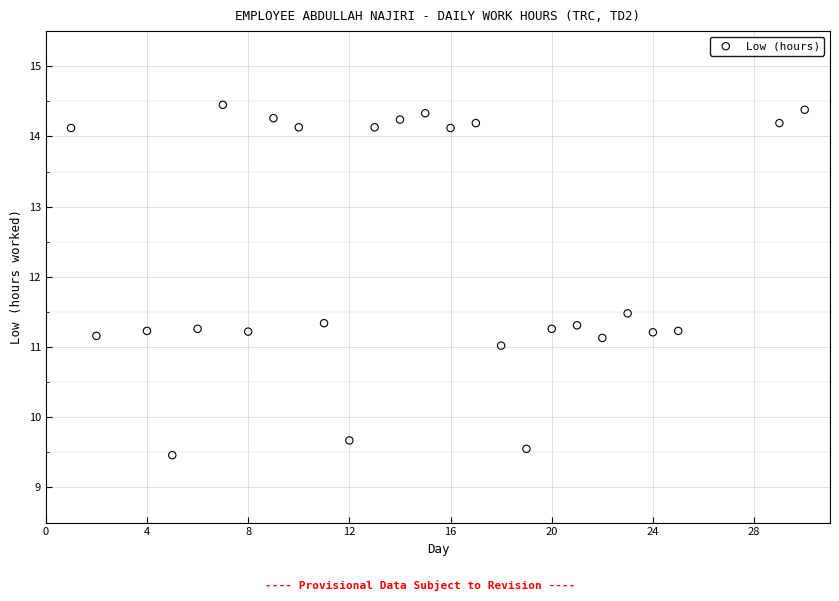

What is the range of X values (max minus min)?

29.0